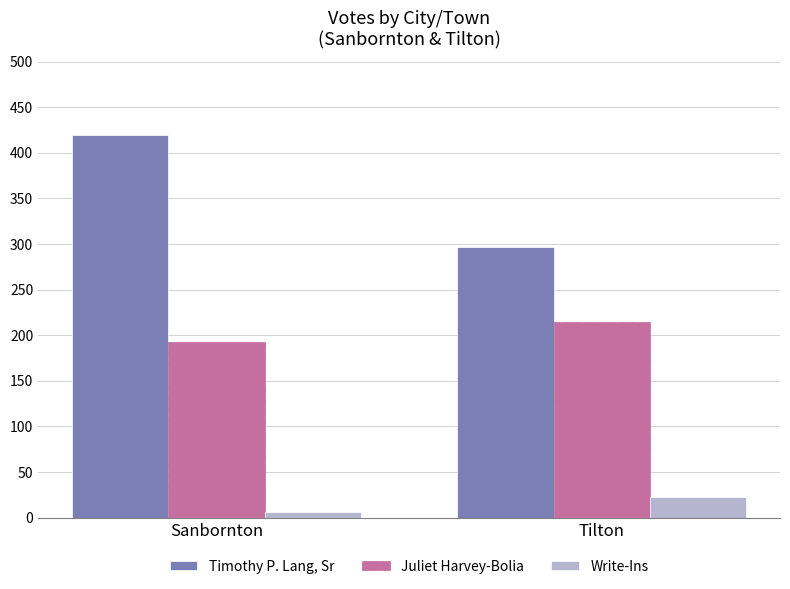

Count the Juliet Harvey-Bolia values in the range 193 to 214.

2